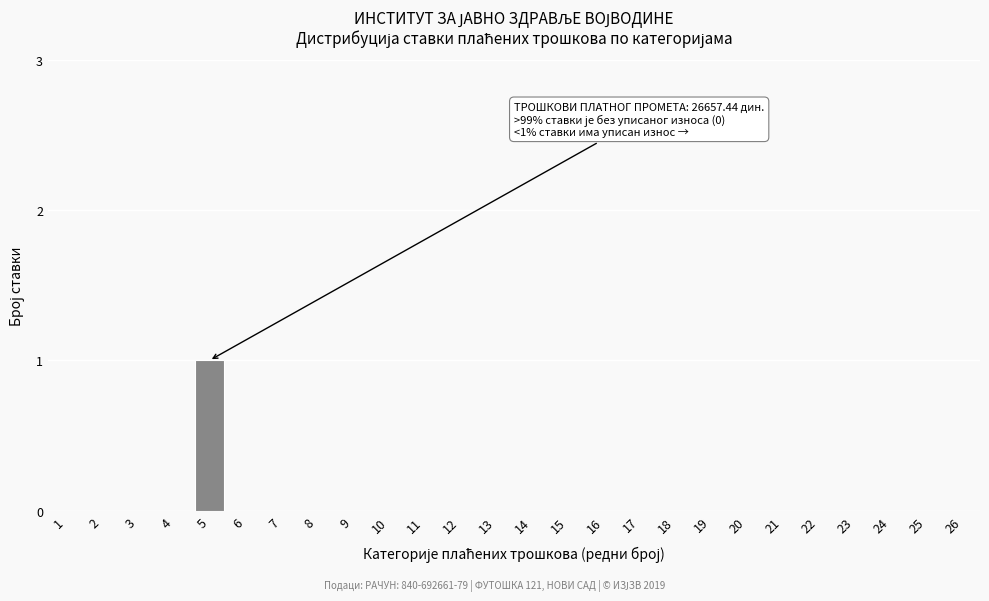

Reading right to left, what are all the values shown in this chart?

26=0	25=0	24=0	23=0	22=0	21=0	20=0	19=0	18=0	17=0	16=0	15=0	14=0	13=0	12=0	11=0	10=0	9=0	8=0	7=0	6=0	5=1	4=0	3=0	2=0	1=0